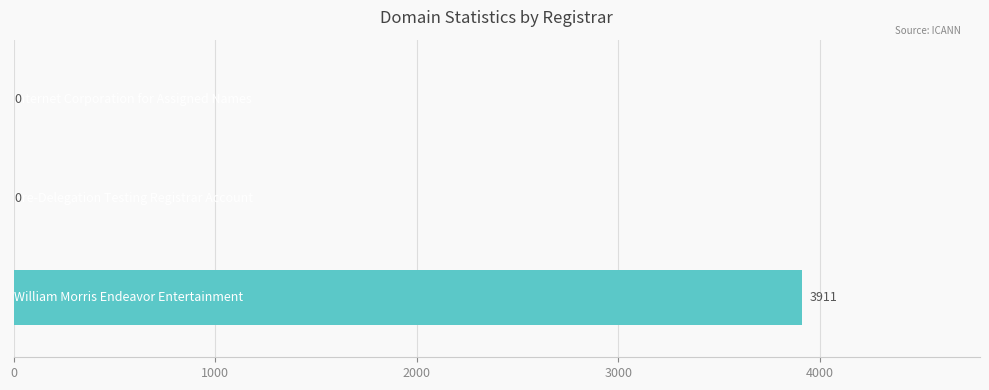

What is the greatest value displayed?

3911